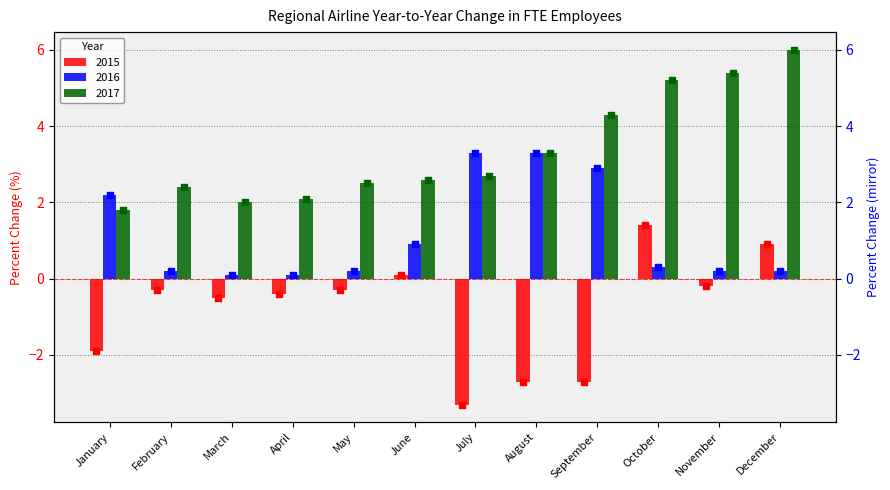

What are all the series names shown in the legend?

2015, 2016, 2017